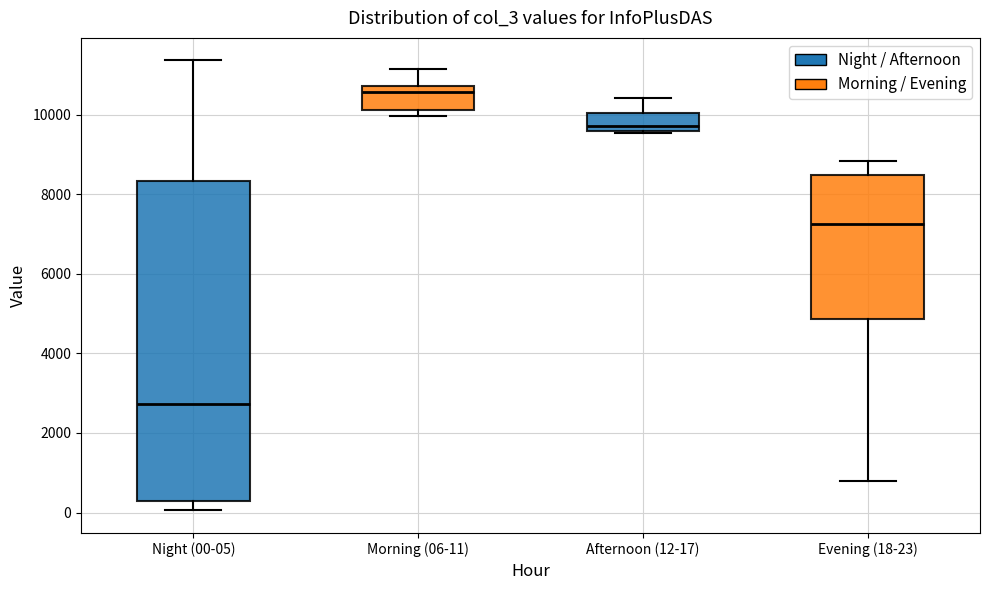

Reading left to right, read every box against the y-axis: the position of its median line, the range the box covers, and the ends of its whiskers. The values are not printed on the chart, so give them approximately, as read against the axis.

Night (00-05): median 2800, box 400 to 8400, whiskers 0 to 11400
Morning (06-11): median 10600, box 10200 to 10800, whiskers 10000 to 11200
Afternoon (12-17): median 9800, box 9600 to 10000, whiskers 9600 to 10400
Evening (18-23): median 7200, box 4800 to 8400, whiskers 800 to 8800